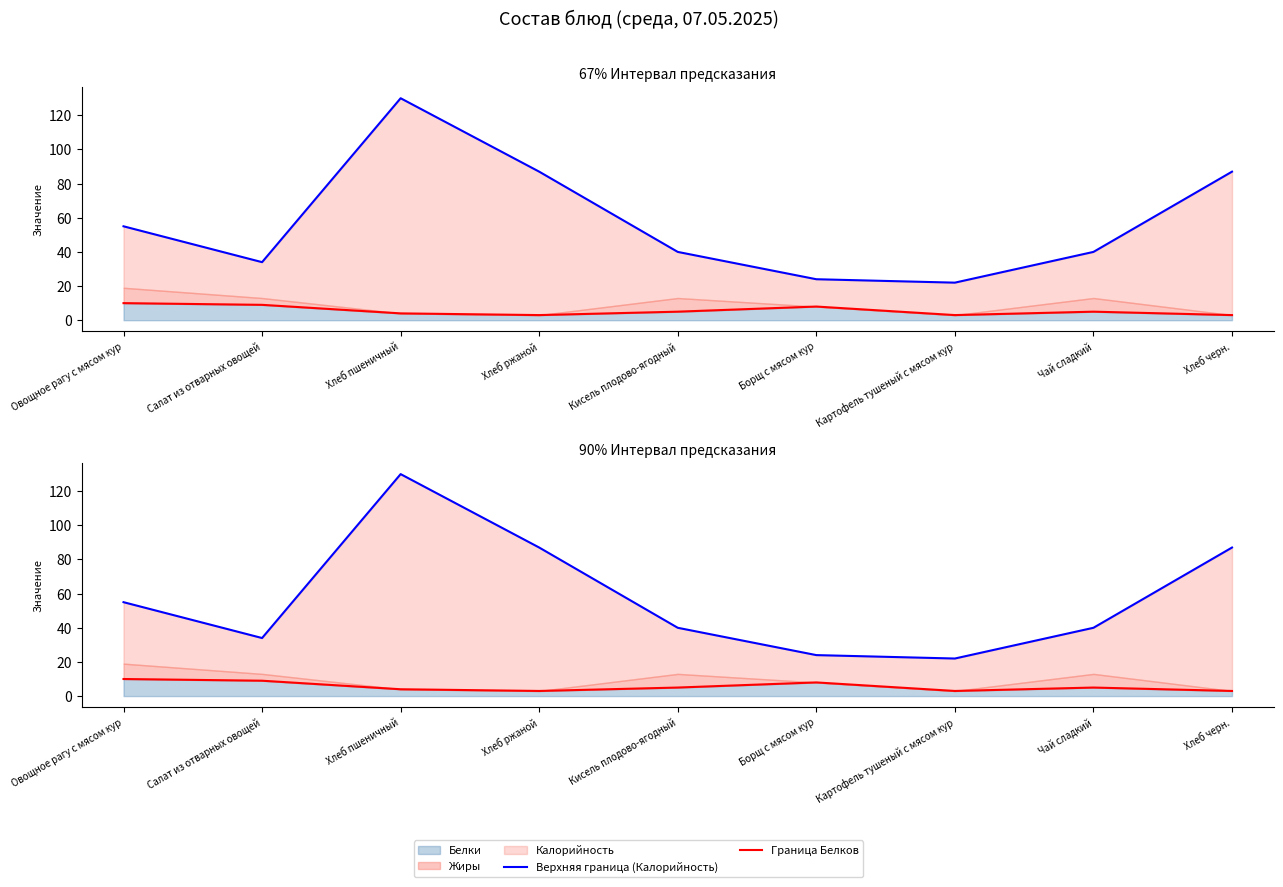

What is the label of the 6th point from the left?

Борщ с мясом кур